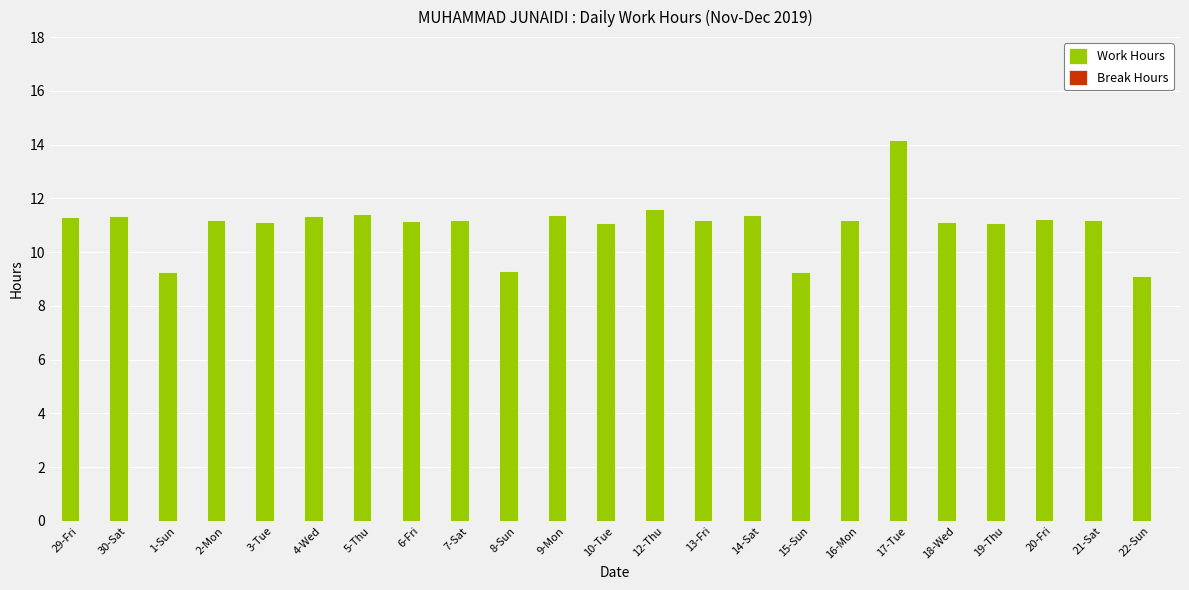

What is the sum of all values?

253.7